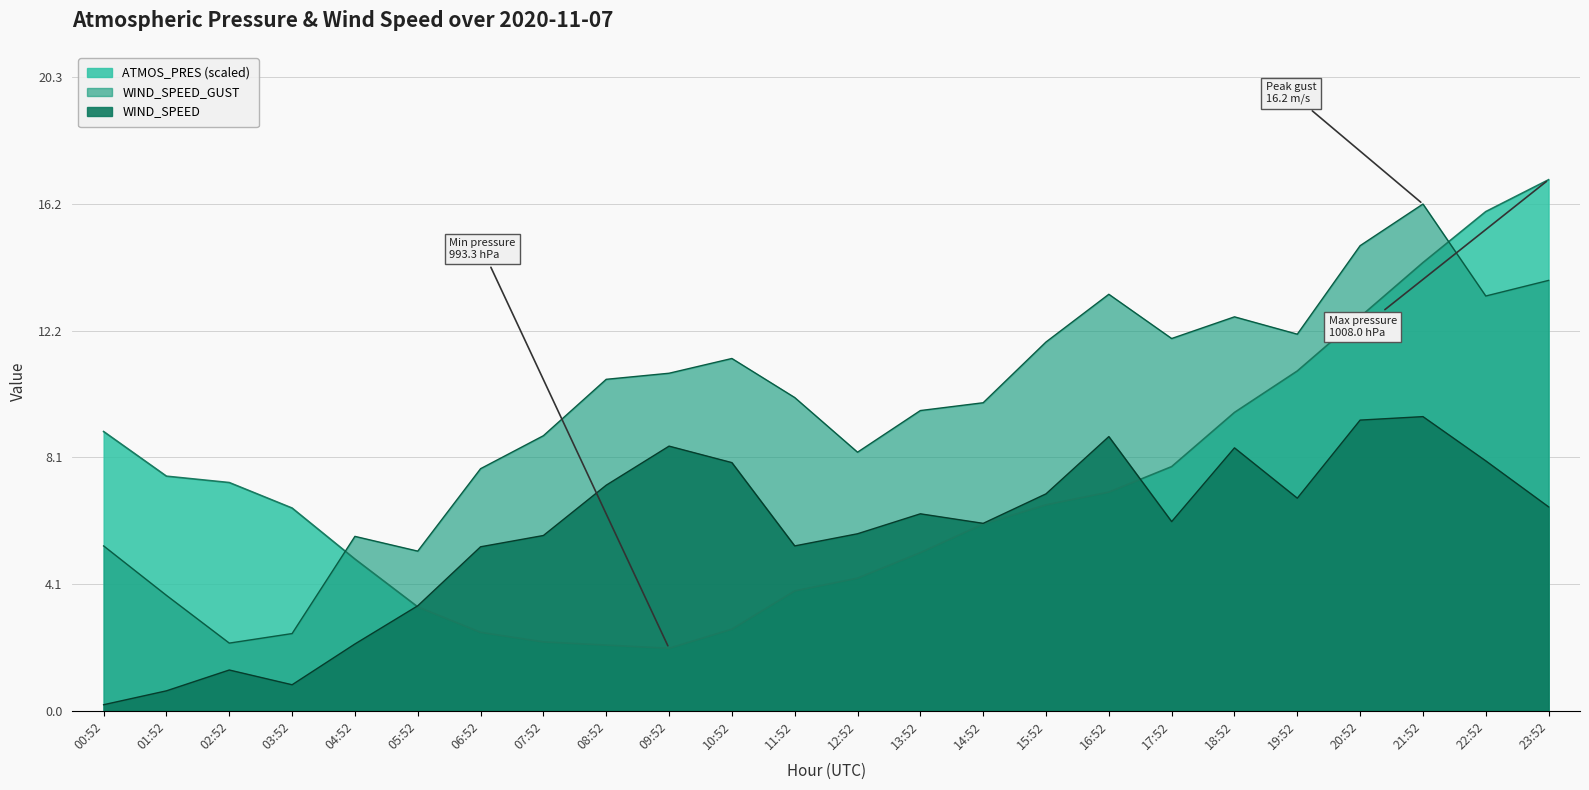

True or false: WIND_SPEED_GUST has more than 1 interior local peaks.

True